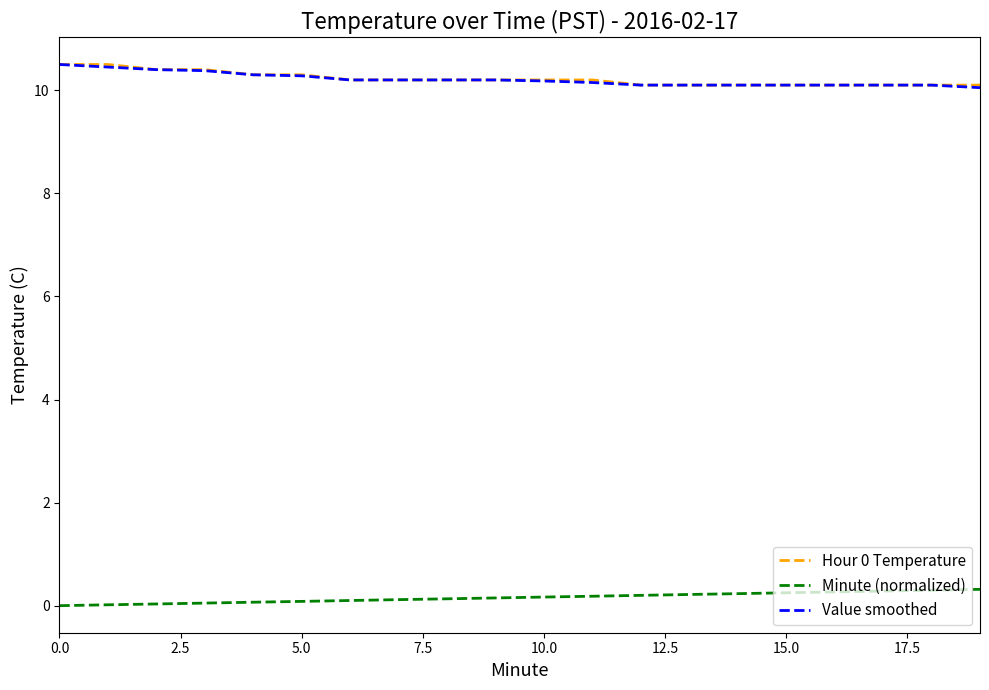

What is the difference between the maximum and minimum values in the Hour 0 Temperature series?

0.4